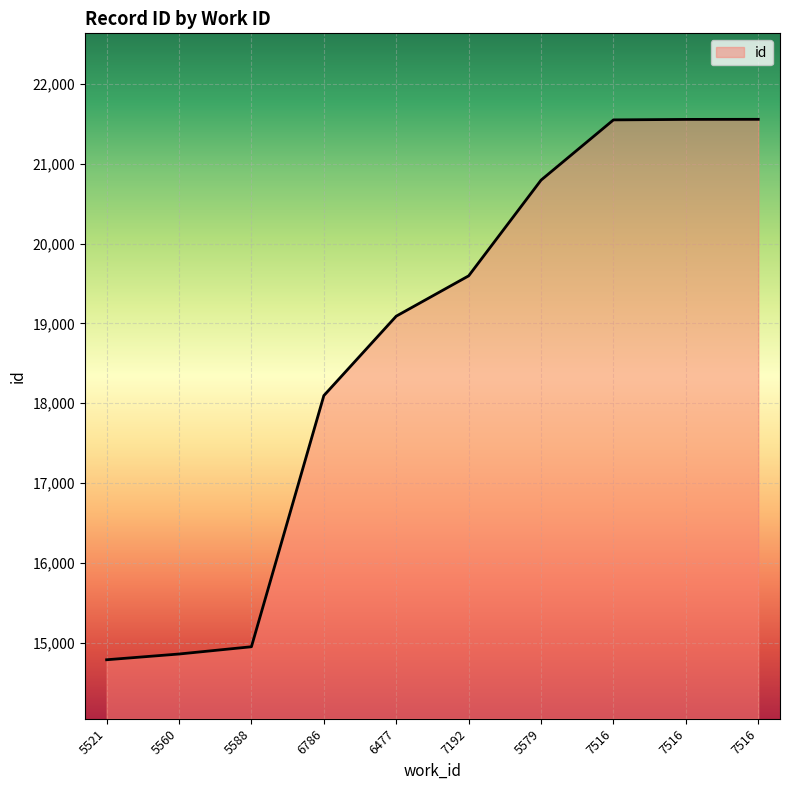

Reading right to left, what are all the values shown in this chart?

7516=21558	7516=21557	7516=21551	5579=20796	7192=19596	6477=19091	6786=18095	5588=14947	5560=14856	5521=14784